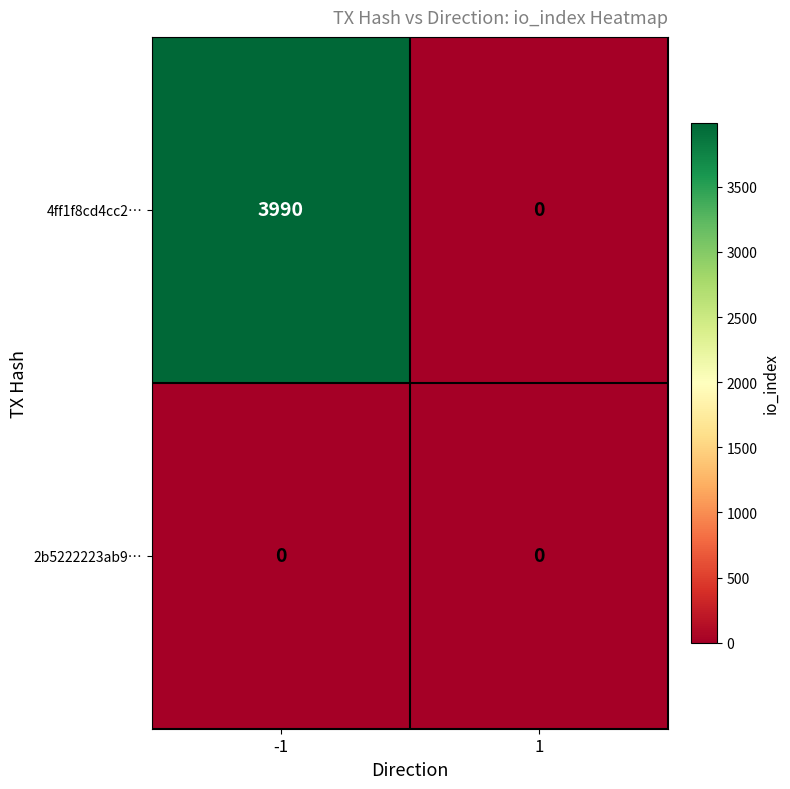

True or false: 4ff1f8cd4cc2… has a value of 943 at -1.

False